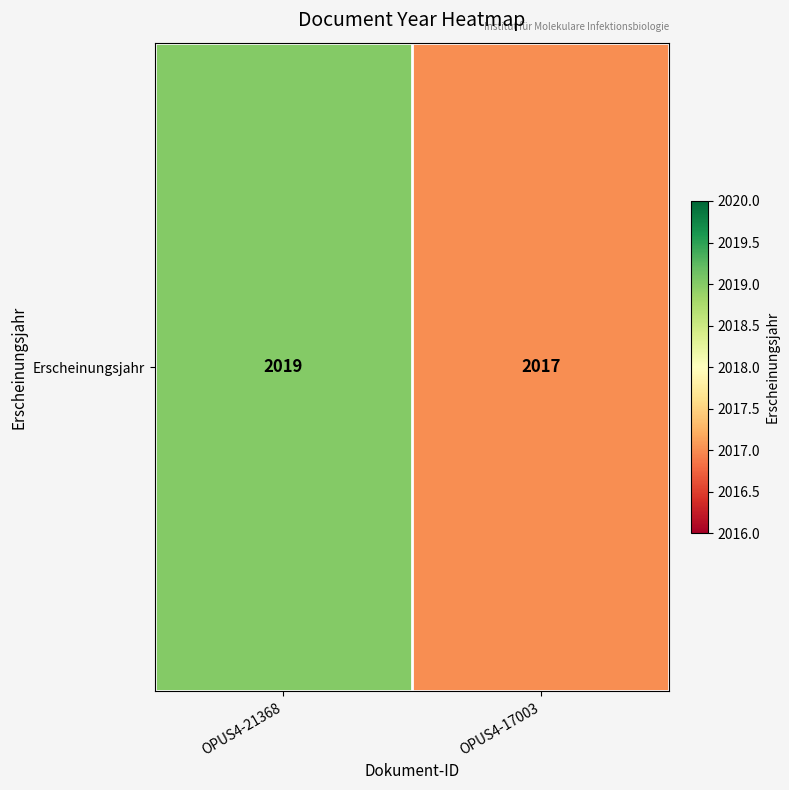

How many values are below 2019?

1